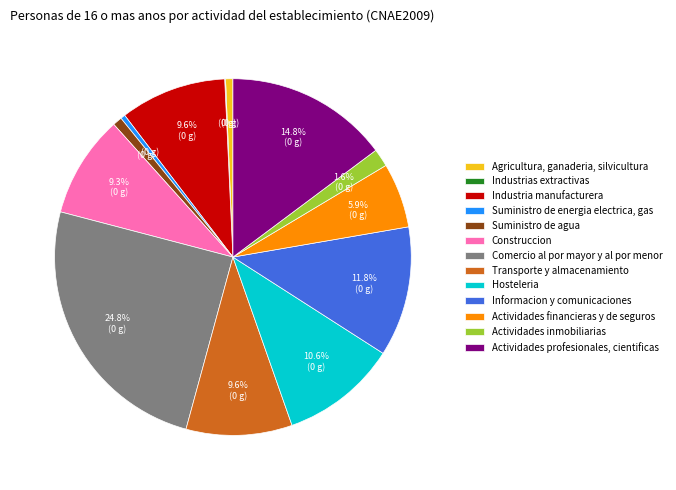

To the nearest percent, what is the average slice percentage?

8%